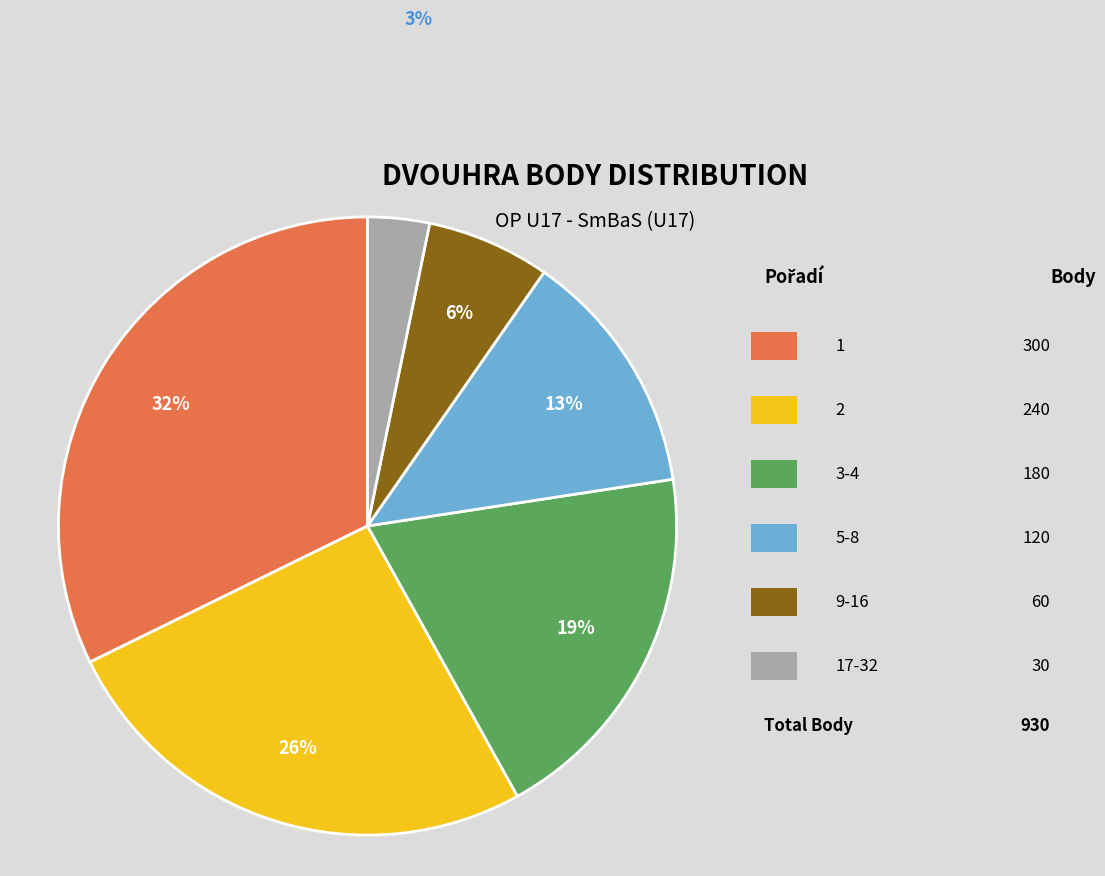

How many slices are in this pie chart?

6